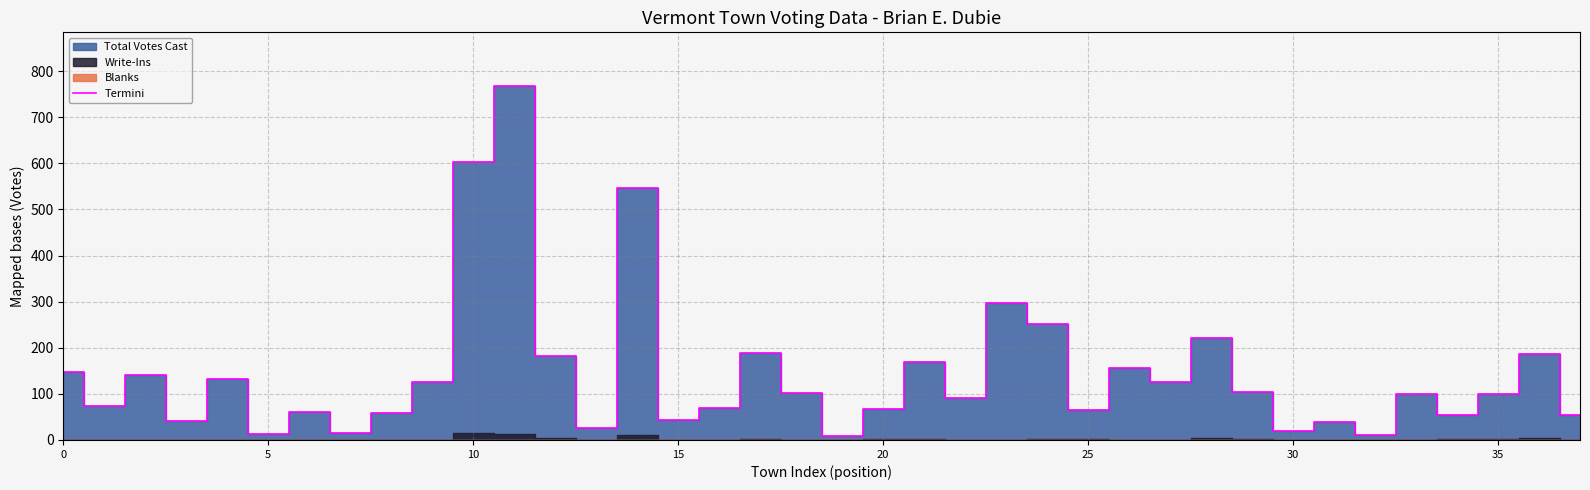

True or false: there are more than 2 points higher than both neighbors.

True